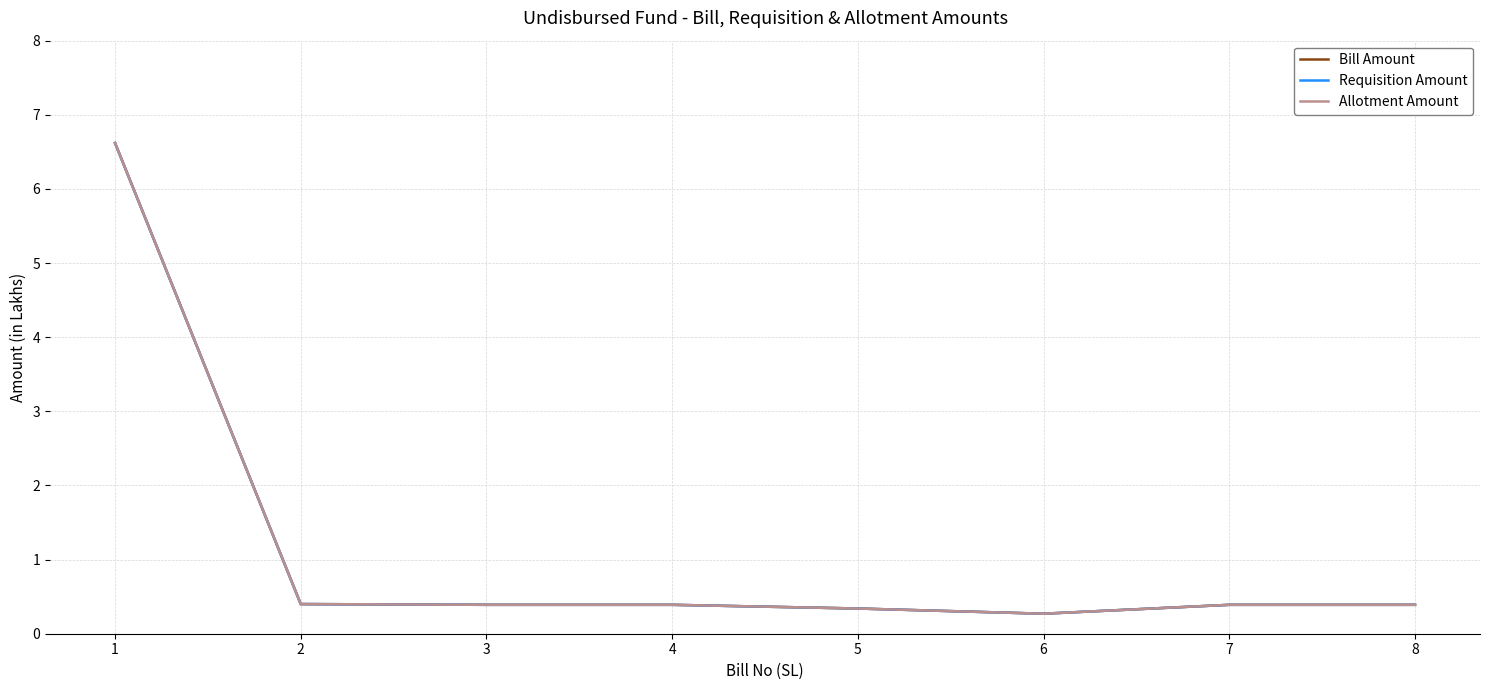

True or false: Requisition Amount and Bill Amount intersect in this chart.

False